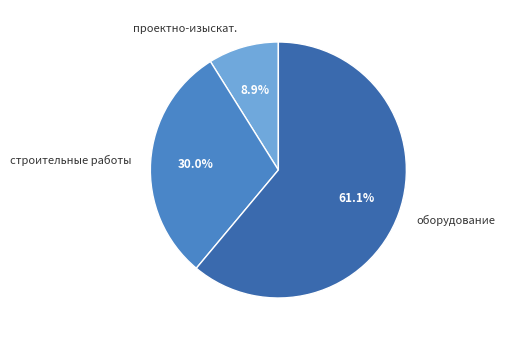

Is there any slice that represents more than half of the pie?

Yes